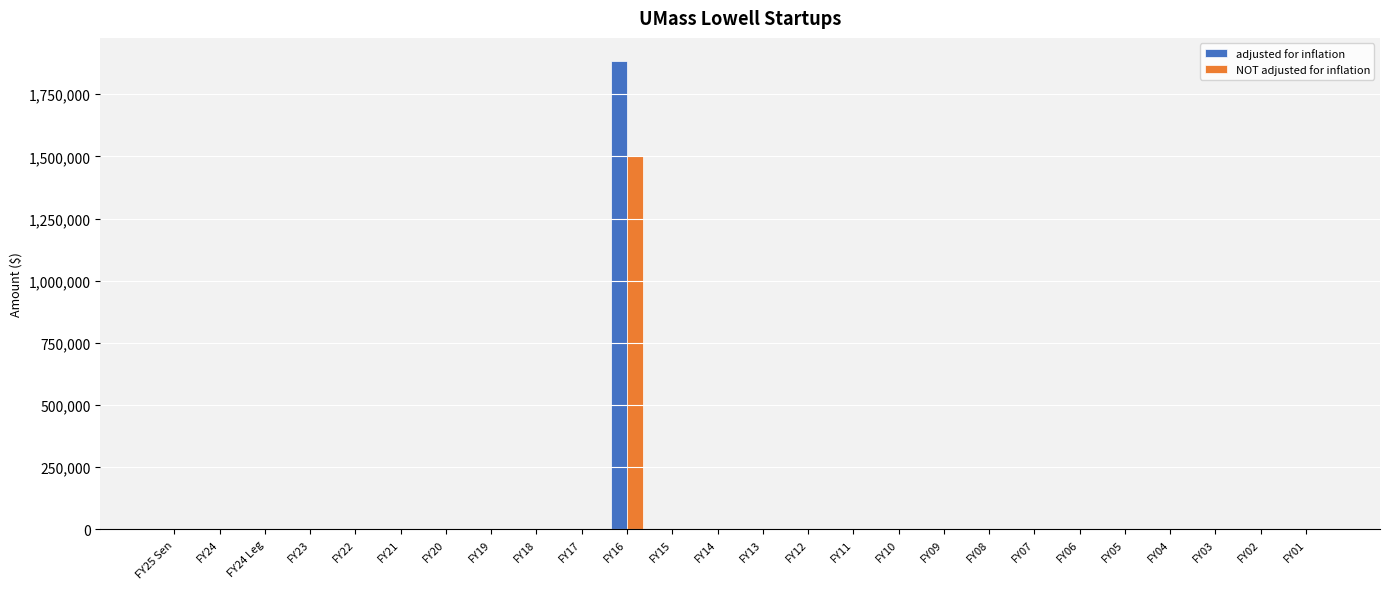

Which category has the highest value in the adjusted for inflation series?

FY16